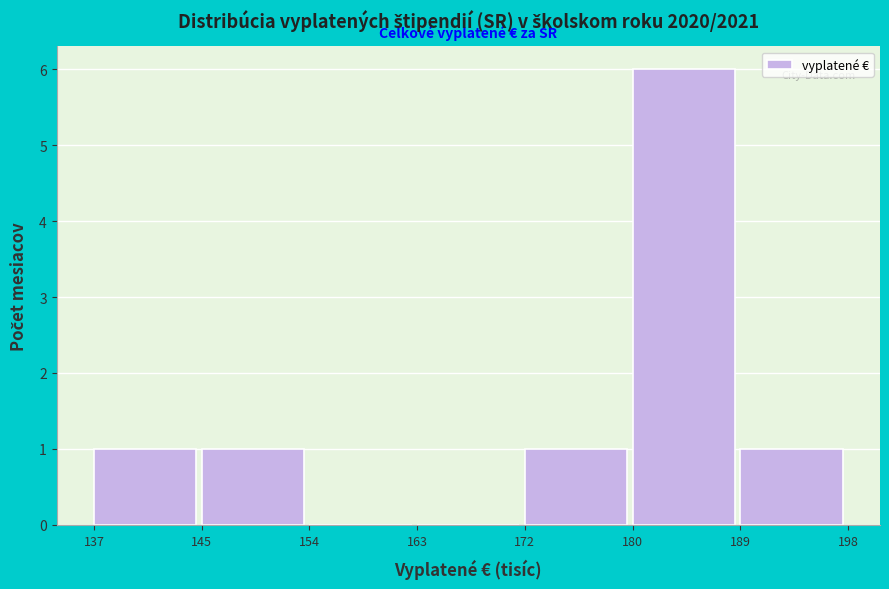

Reading left to right, extract all data points from this chart.

137=1	145=1	154=0	163=0	172=1	180=6	189=1